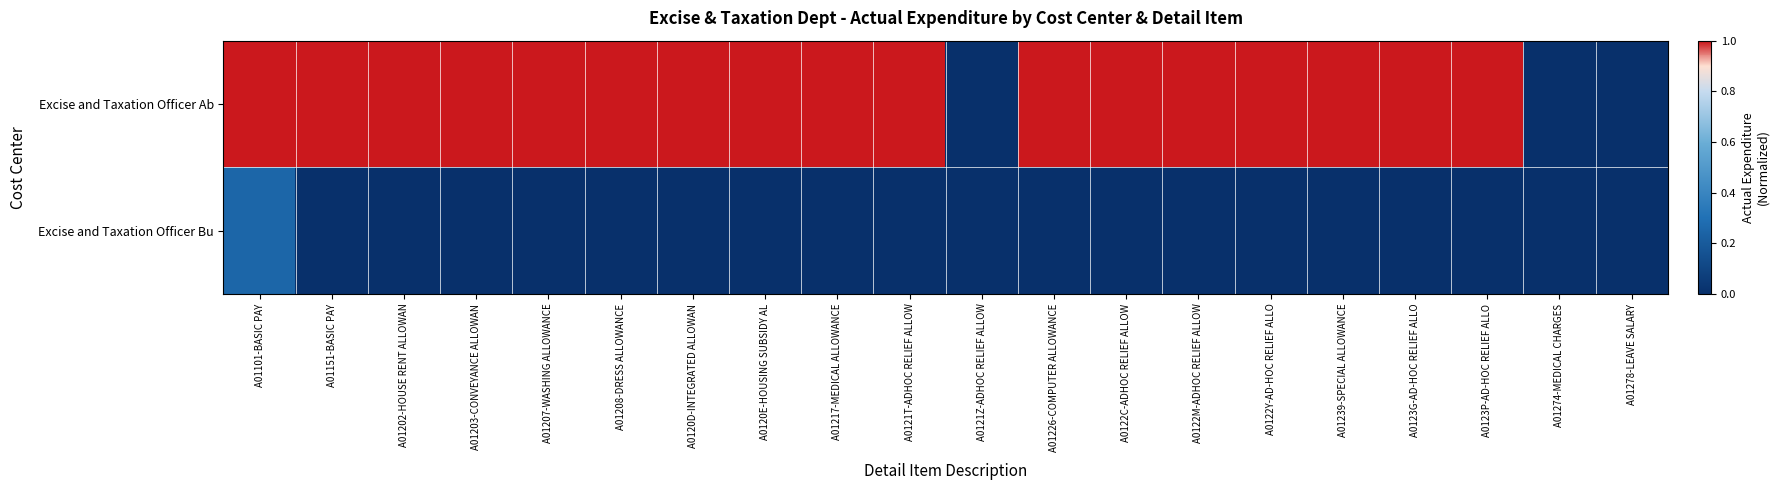

At how many categories does at least one series exceed 0?

17